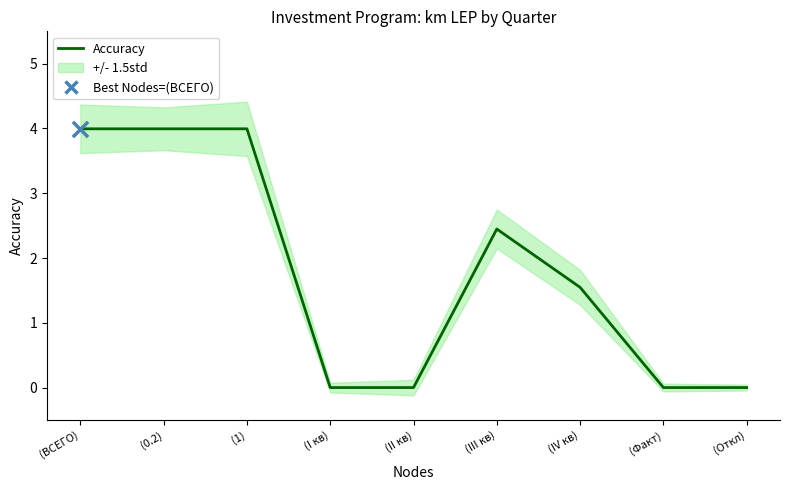

Between (III кв) and (Откл), which is larger?

(III кв)